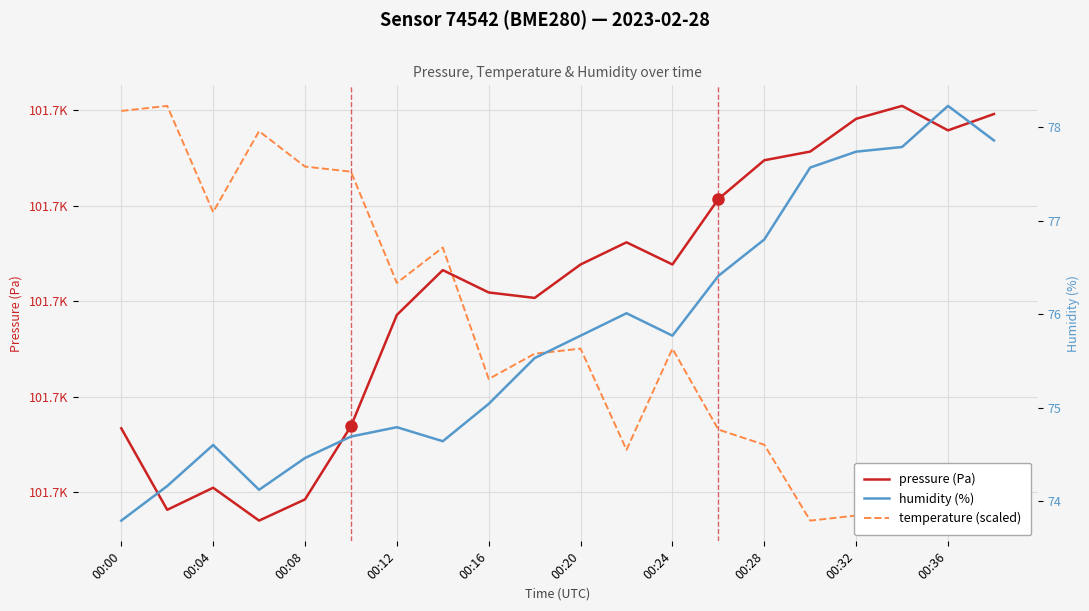

At how many categories does at least one series exceed 38610?

20